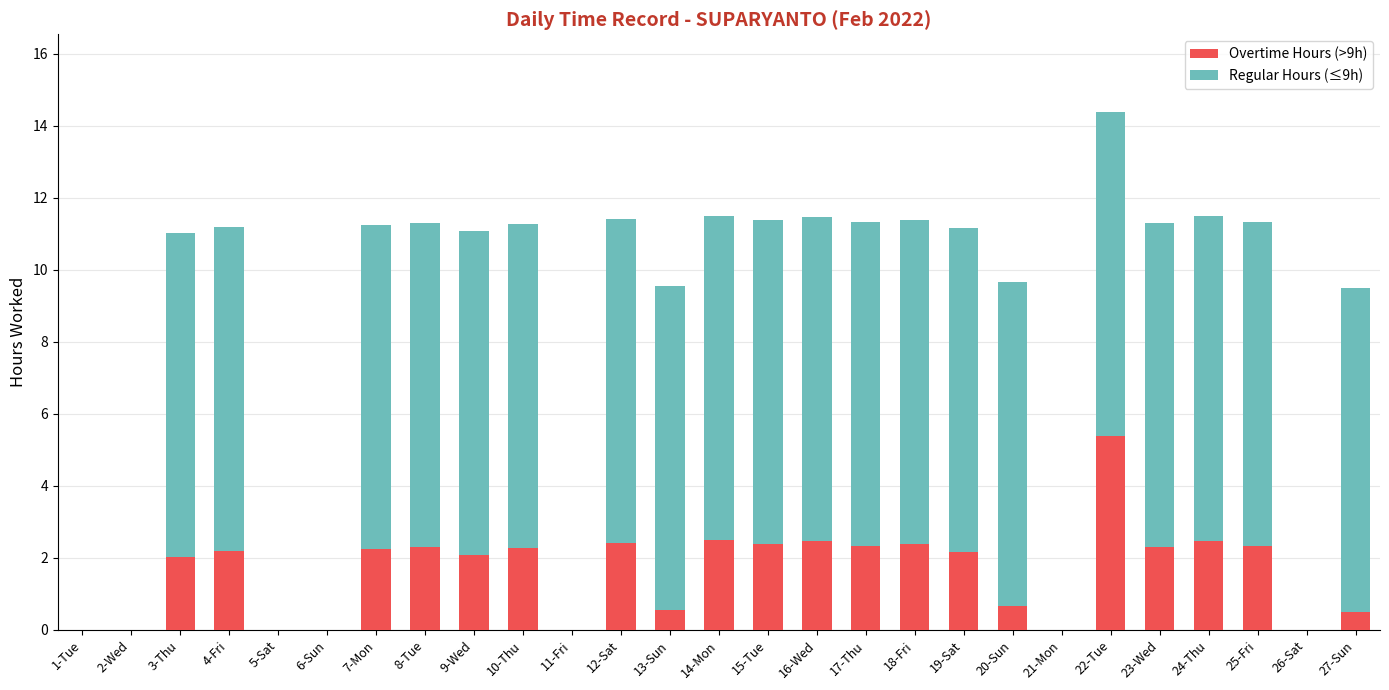

At which category is the sum across all series the highest?

22-Tue